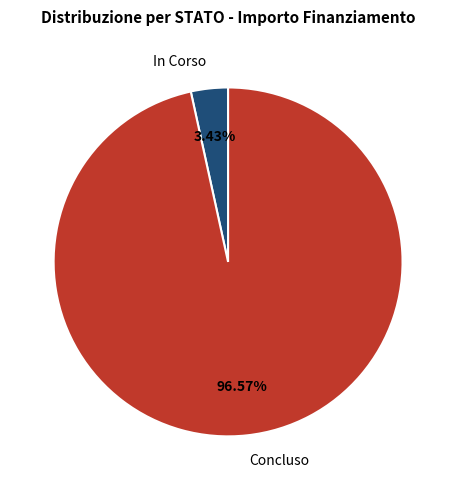

Which category has the smallest portion of the pie?

In Corso